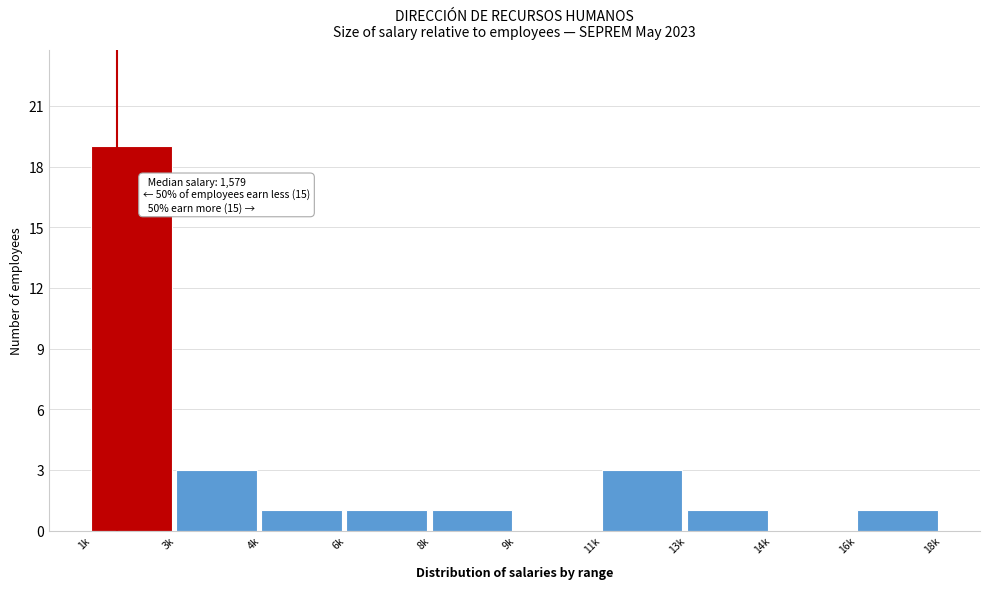

Reading right to left, list all the values displayed in this chart.

16k=1	14k=0	13k=1	11k=3	9k=0	8k=1	6k=1	4k=1	3k=3	1k=19